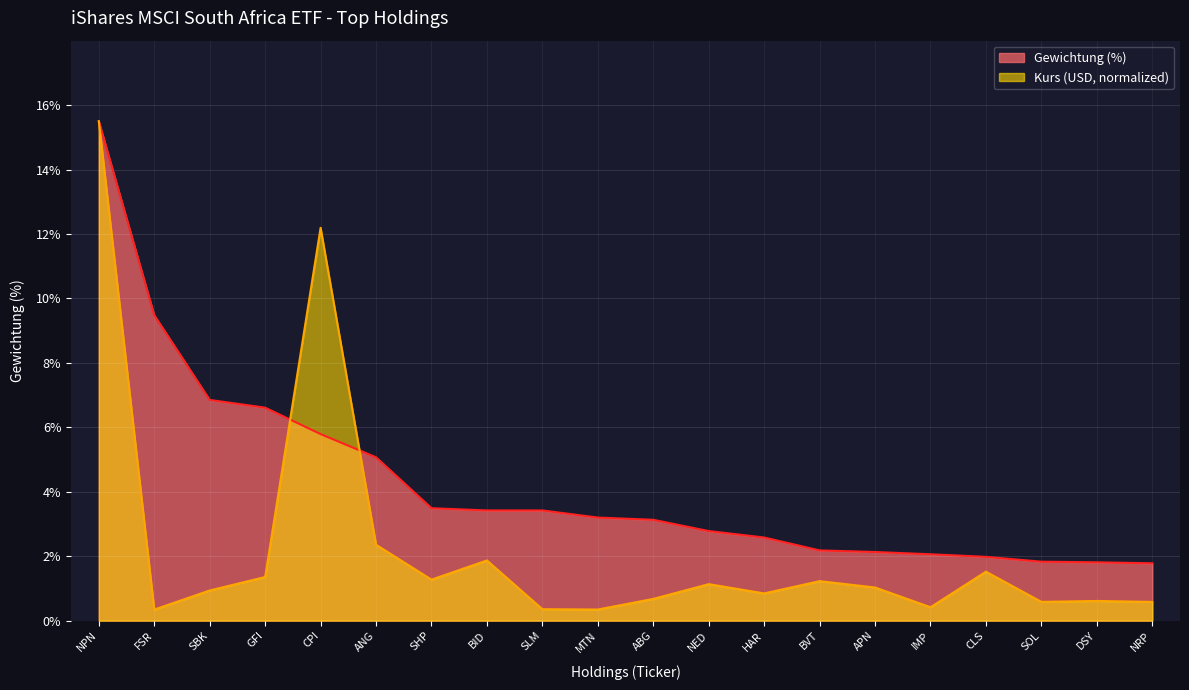

What is the total value across all series at IMP?

2.5